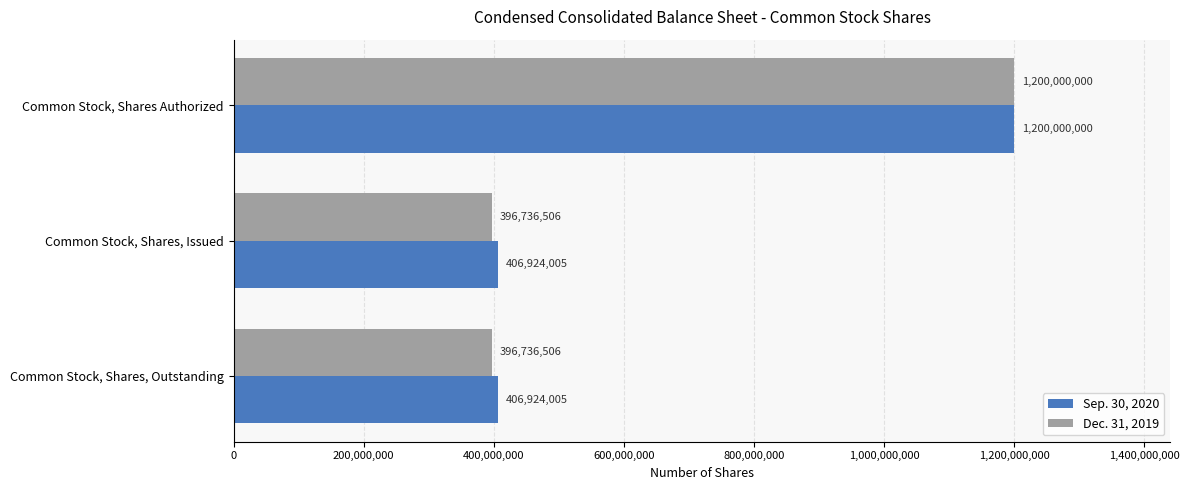

Which series has the widest spread of values?

Dec. 31, 2019